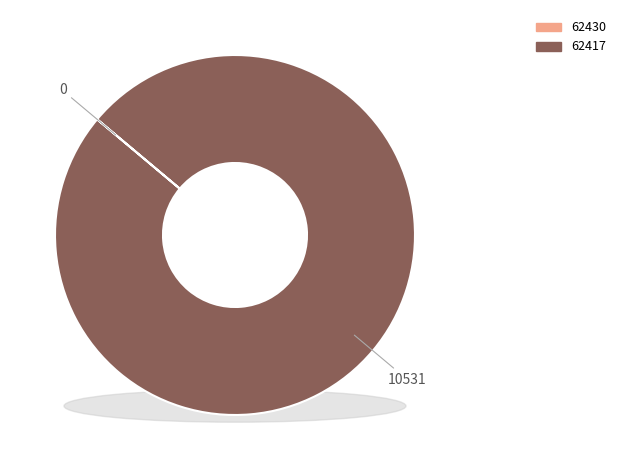

Rank the categories by value from lowest to highest.

62430, 62417